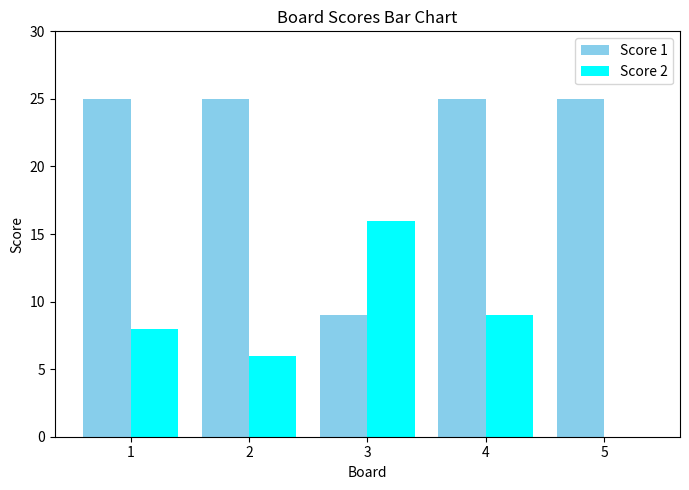

What value does the Score 1 series have at 5, to the nearest 5?

25